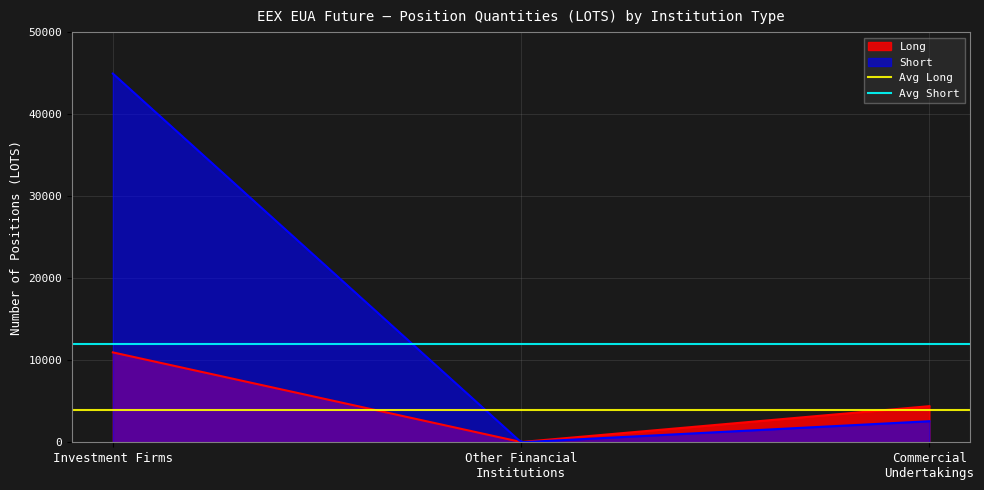

Is it true that Avg Long equals 3874.7 at Other Financial
Institutions?

True